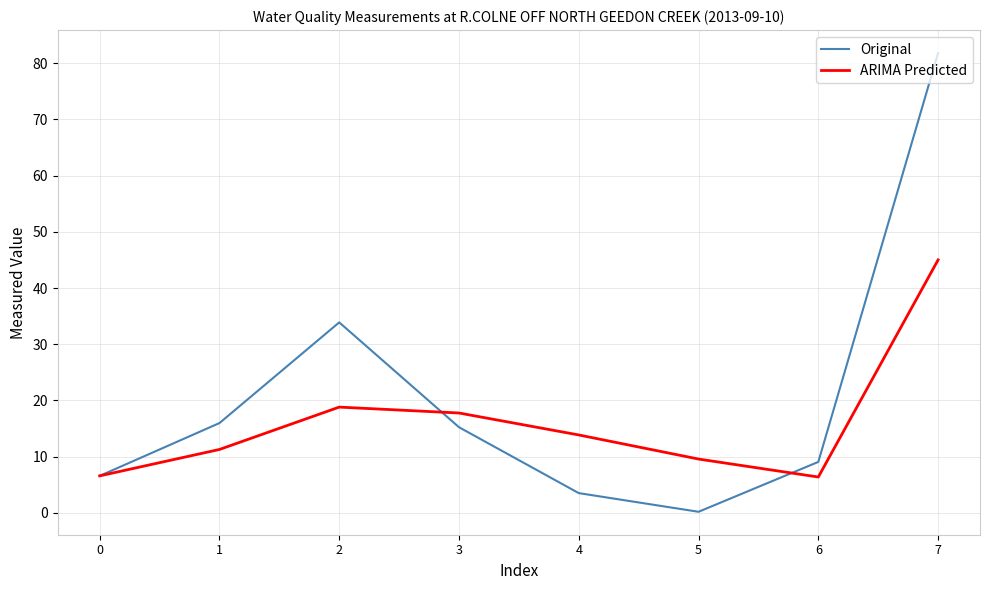

What is the difference between the maximum and second lowest values in the Original series?

78.3